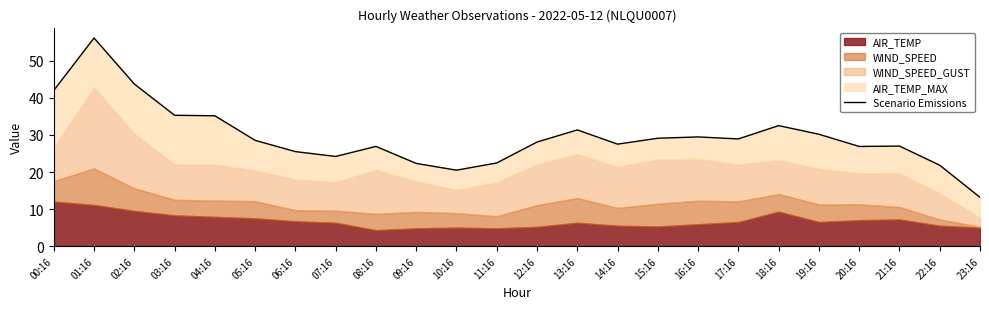

Where is the data nearest to the value 34?

04:16